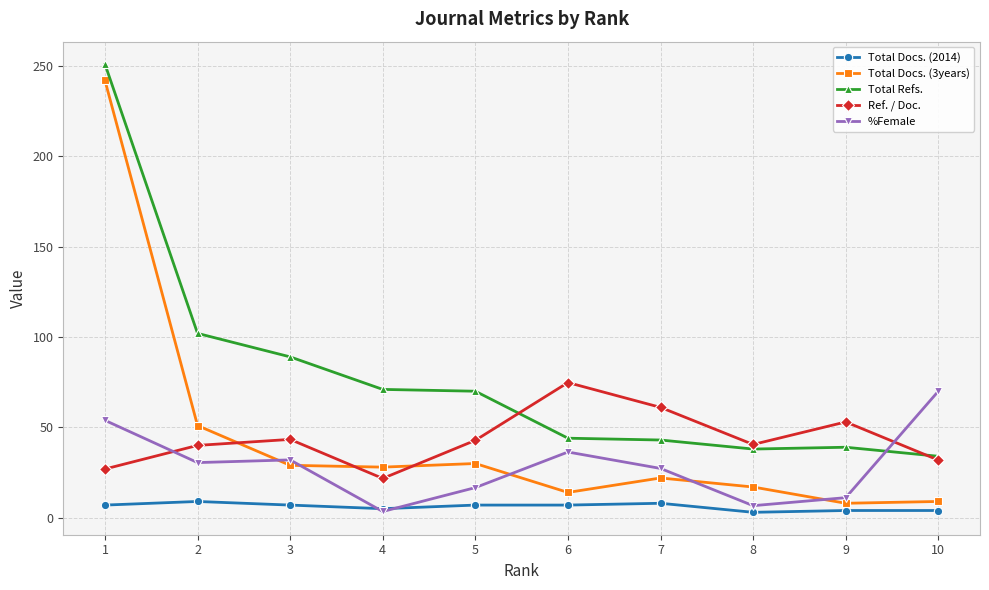

True or false: Total Refs. and Total Docs. (3years) cross at least once.

False